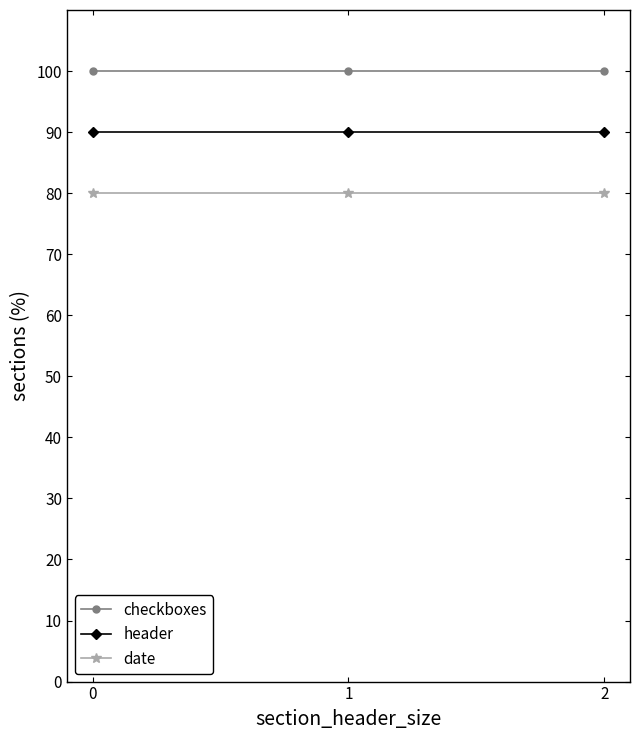

What value does the checkboxes series have at 1?

100.0